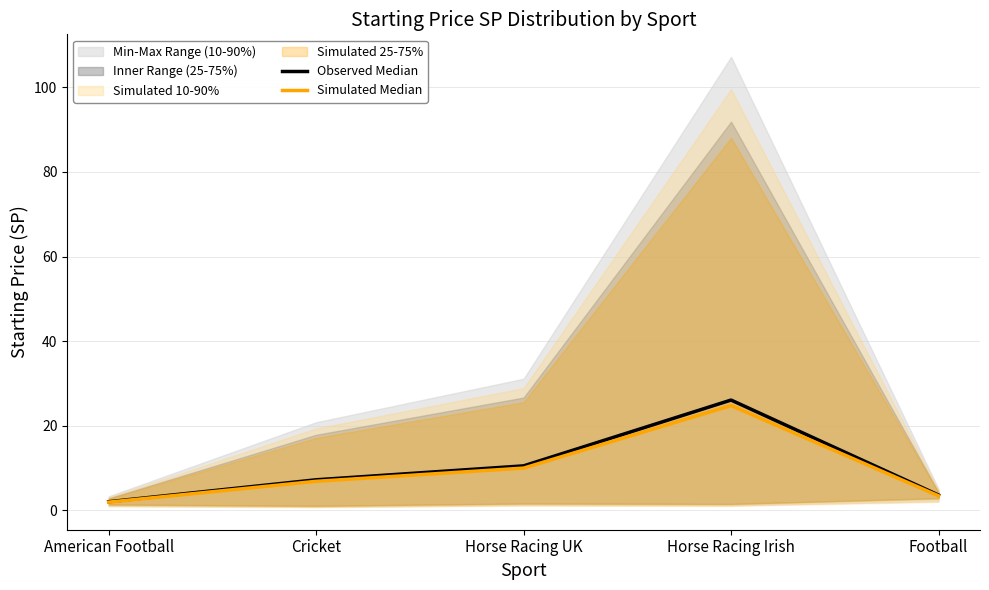

What is the difference between the highest and lowest values at Football?

0.2